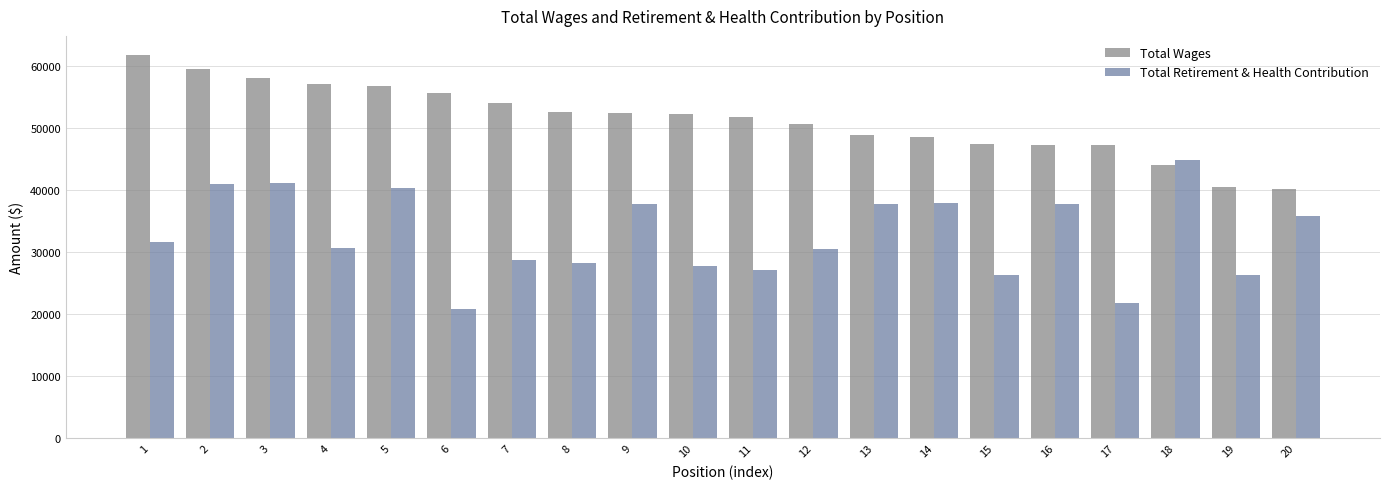

How many data points does each series have?

20